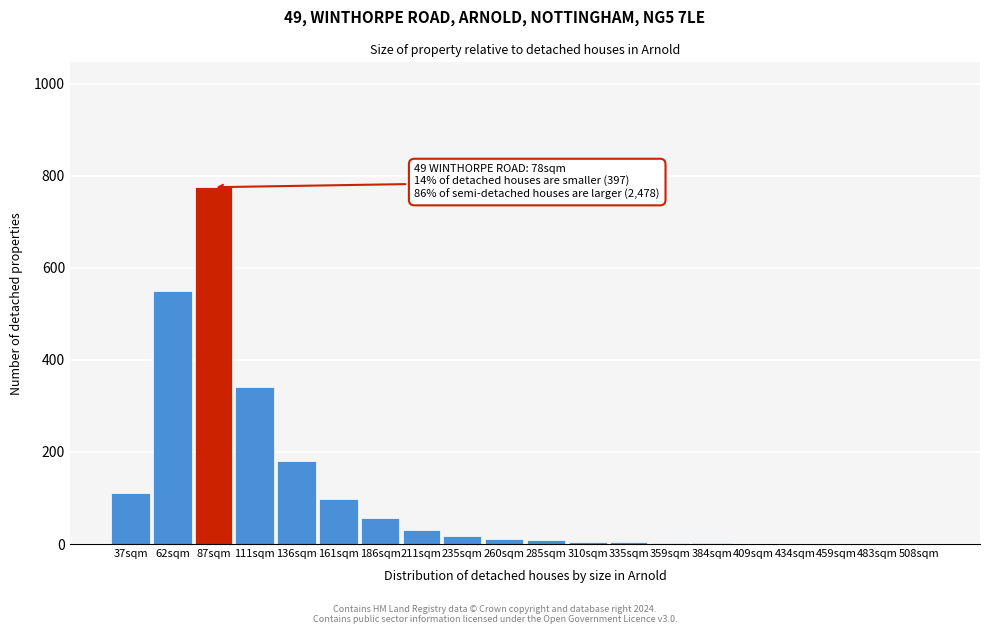

Which category has the highest value across all series?

87sqm